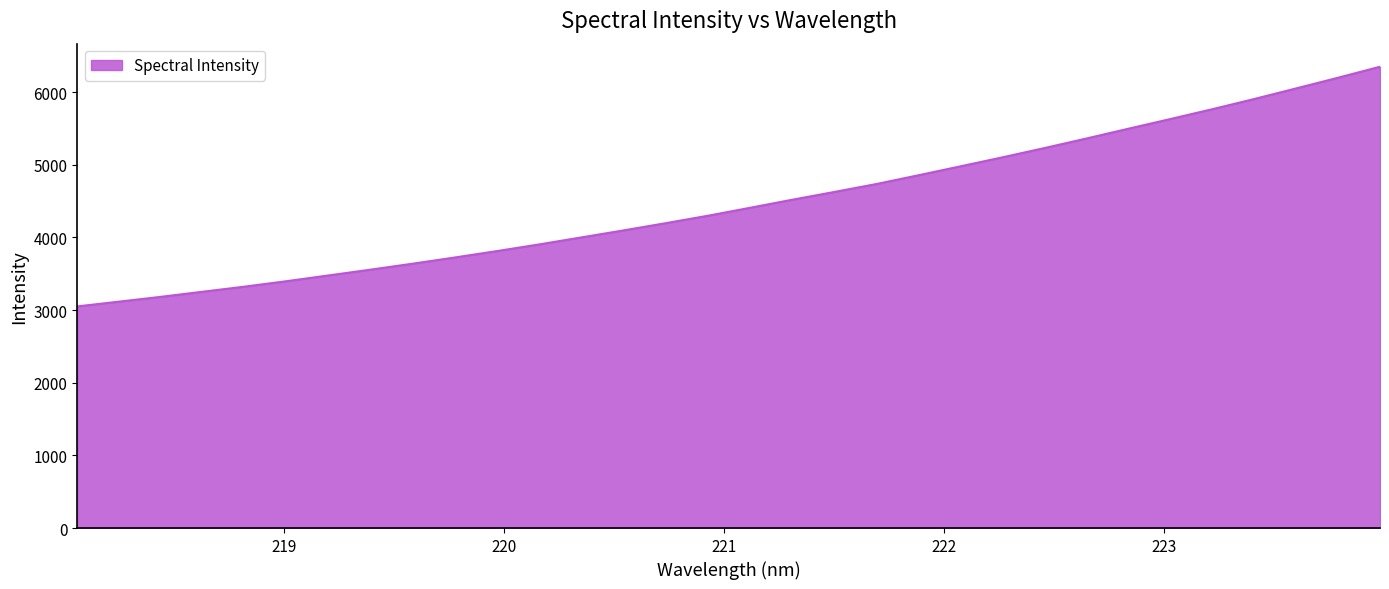

Reading left to right, transcribe all the data shown in this chart.

3049.9	3116.1	3182.6	3253.1	3323.6	3398.9	3478.4	3558.0	3640.0	3725.3	3813.2	3904.8	4000.8	4097.0	4196.1	4297.9	4407.2	4517.5	4624.3	4733.4	4853.8	4976.8	5100.6	5228.0	5359.7	5494.4	5627.5	5763.3	5903.7	6049.6	6196.9	6348.2